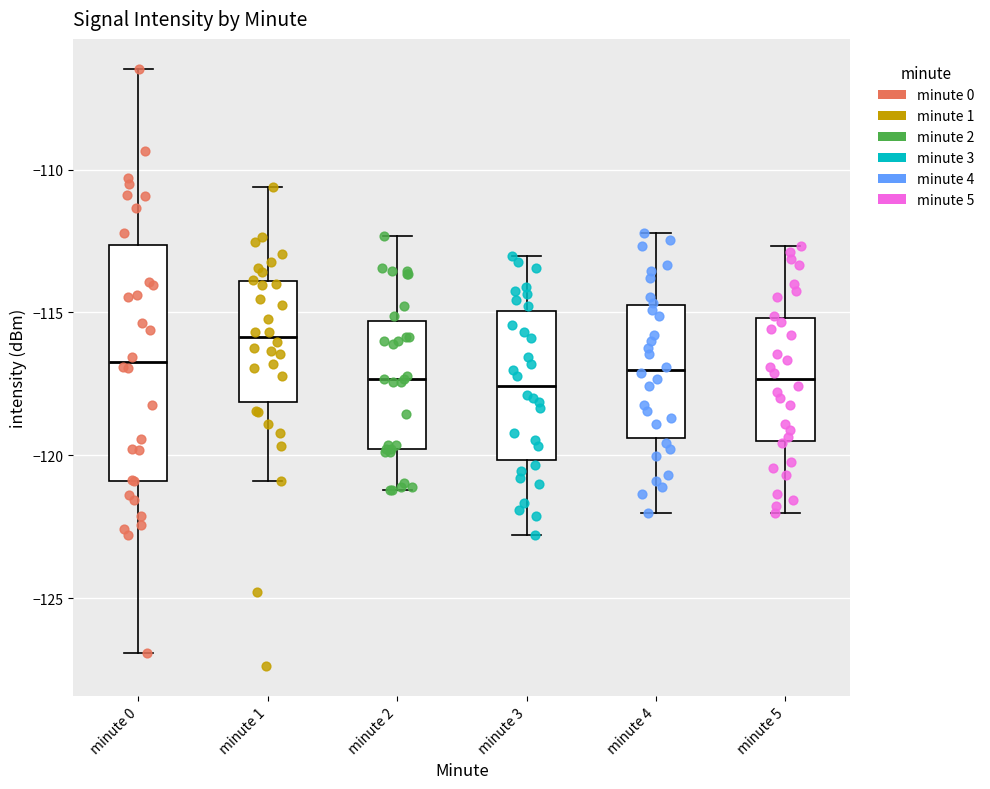

Reading left to right, transcribe this box plot: for each box, give where its median line is, the range the box spans, and where its two whiskers end, as read against the y-axis. The values are not printed on the chart, so give them approximately, as read against the axis.

minute 0: median -116.5, box -121.0 to -112.5, whiskers -127.0 to -106.5
minute 1: median -116.0, box -118.0 to -114.0, whiskers -121.0 to -110.5
minute 2: median -117.5, box -120.0 to -115.5, whiskers -121.0 to -112.5
minute 3: median -117.5, box -120.0 to -115.0, whiskers -123.0 to -113.0
minute 4: median -117.0, box -119.5 to -114.5, whiskers -122.0 to -112.0
minute 5: median -117.5, box -119.5 to -115.0, whiskers -122.0 to -112.5